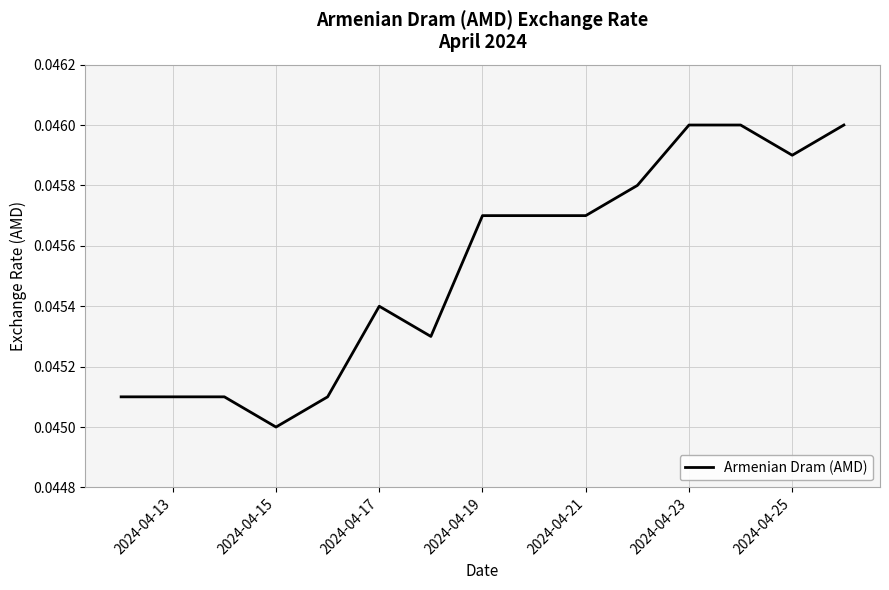

How many lines are shown in the chart?

1